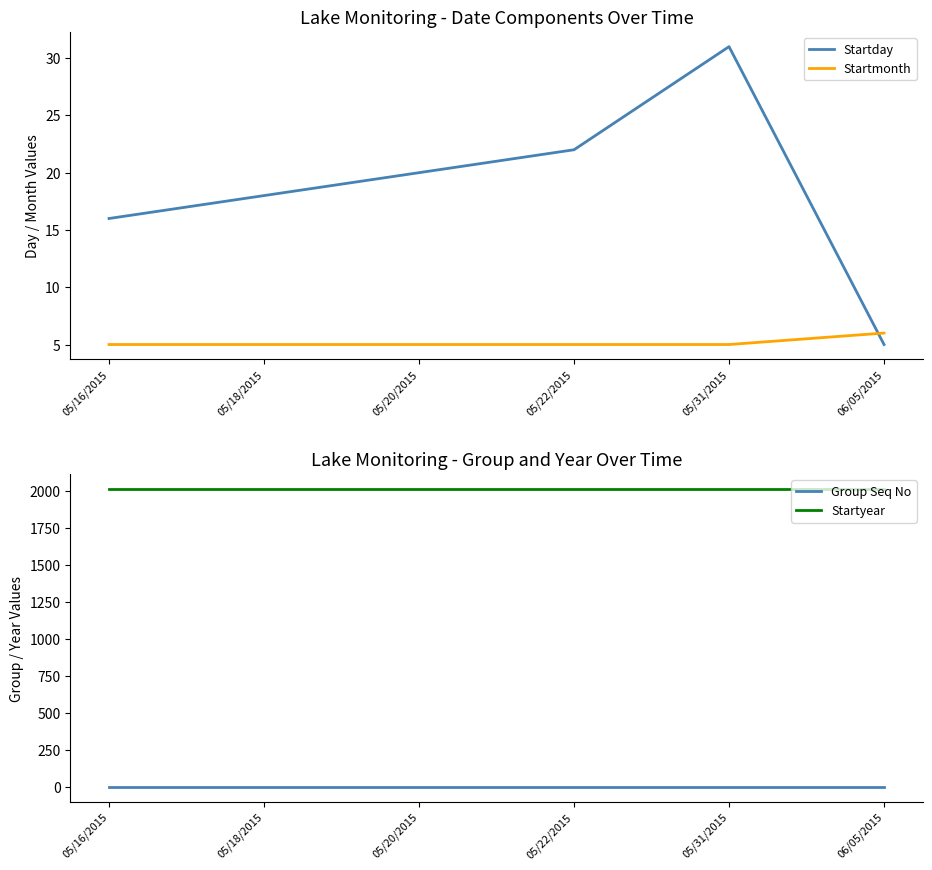

Is the value of Startday at 05/31/2015 greater than the value of Startmonth at 05/16/2015?

Yes